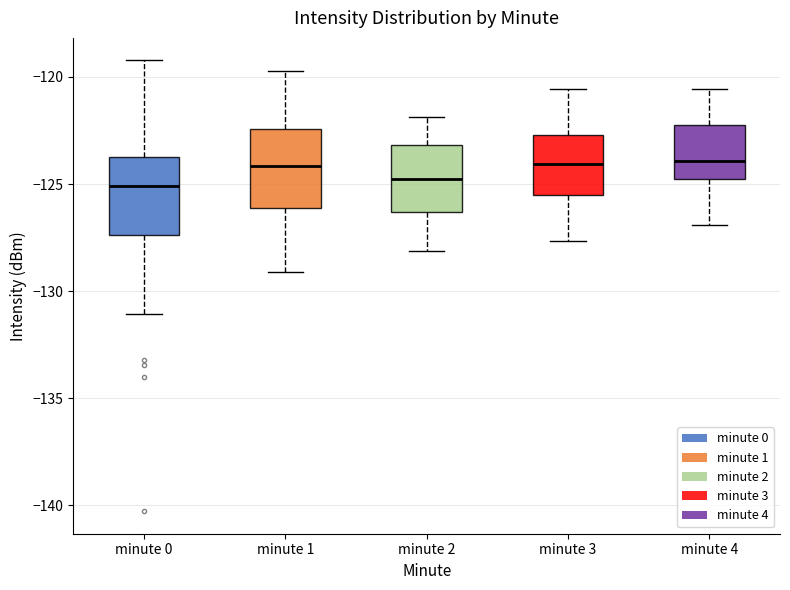

Reading left to right, read every box against the y-axis: the position of its median line, the range the box covers, and the ends of its whiskers. The values are not printed on the chart, so give them approximately, as read against the axis.

minute 0: median -125.0, box -127.5 to -123.5, whiskers -131.0 to -119.0
minute 1: median -124.0, box -126.0 to -122.5, whiskers -129.0 to -119.5
minute 2: median -125.0, box -126.5 to -123.0, whiskers -128.0 to -122.0
minute 3: median -124.0, box -125.5 to -122.5, whiskers -127.5 to -120.5
minute 4: median -124.0, box -125.0 to -122.0, whiskers -127.0 to -120.5